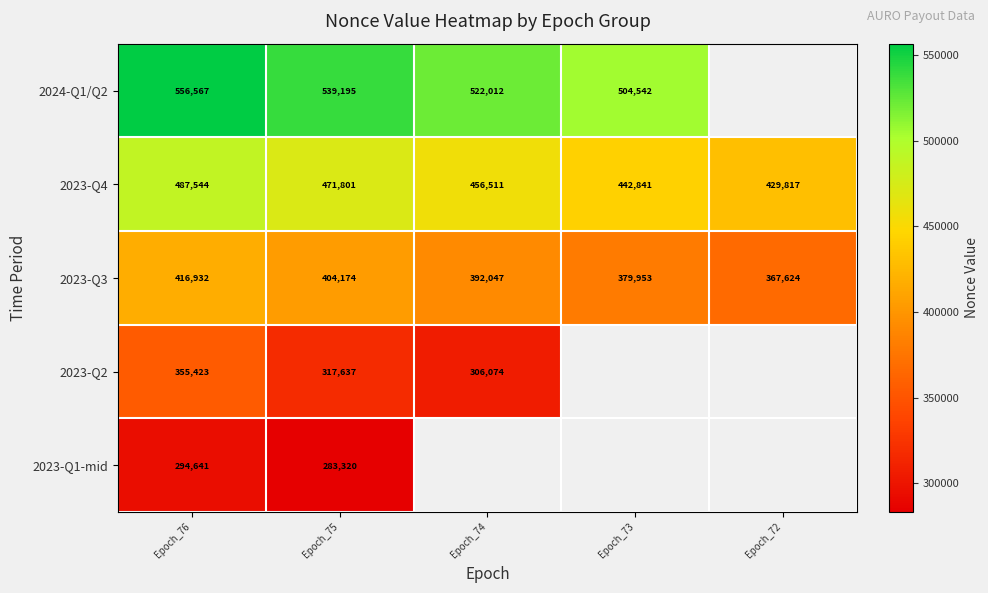

At how many categories does at least one series exceed 387245?

5